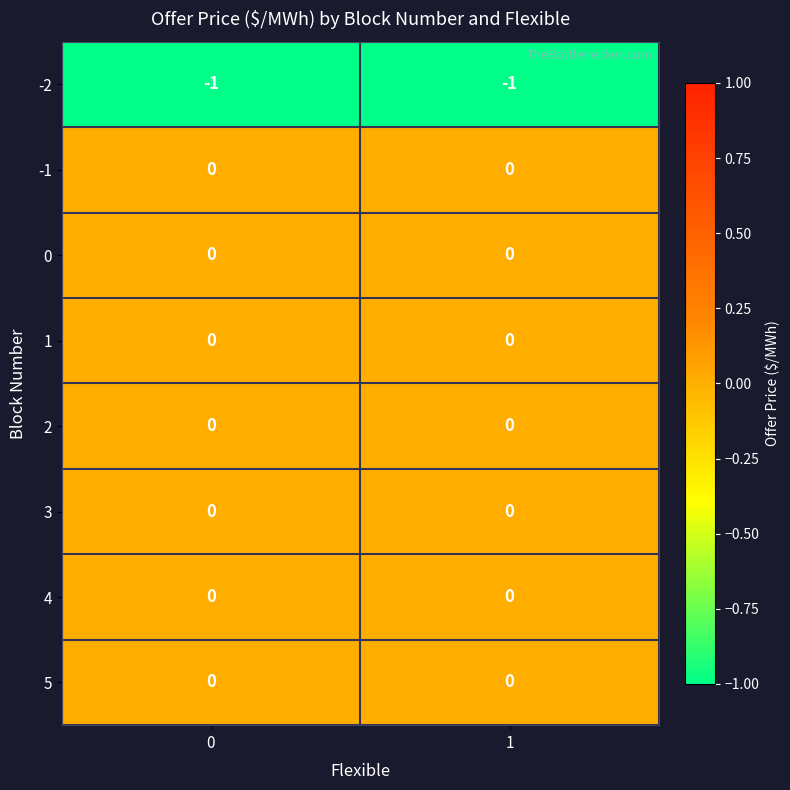

The 4 series shows 0 at 1. True or false?

True